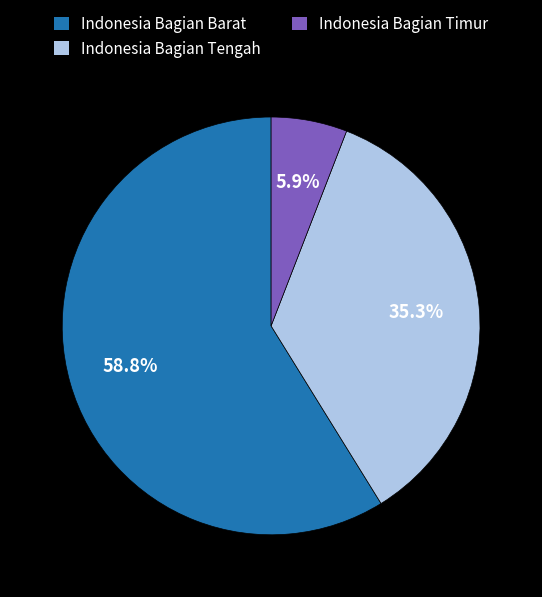

To the nearest percent, what is the average slice percentage?

33%